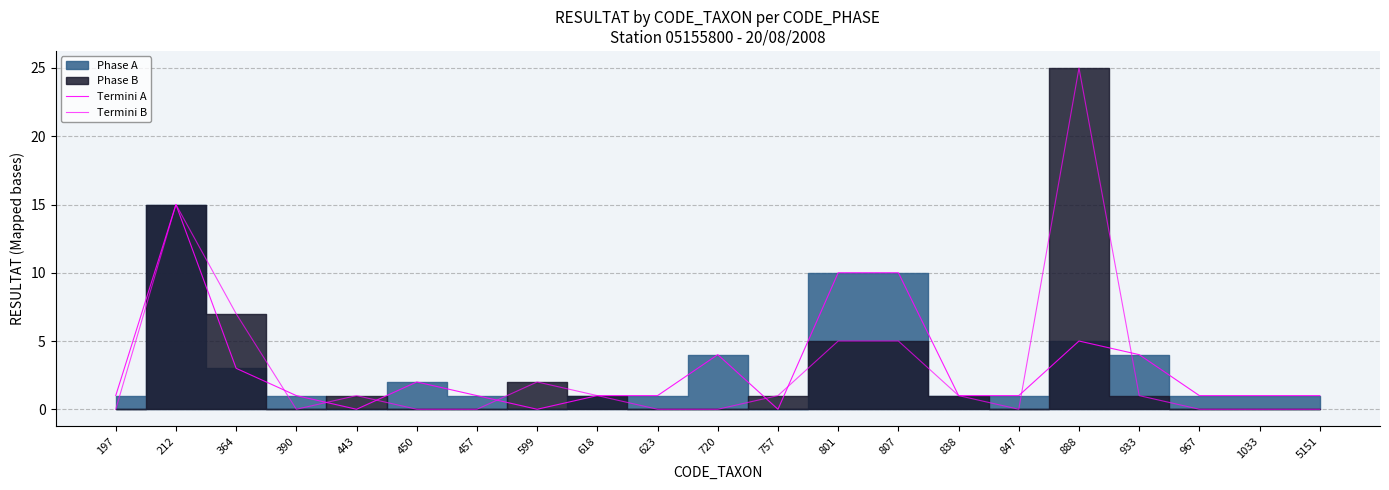

At how many categories does at least one series exceed 4?

5